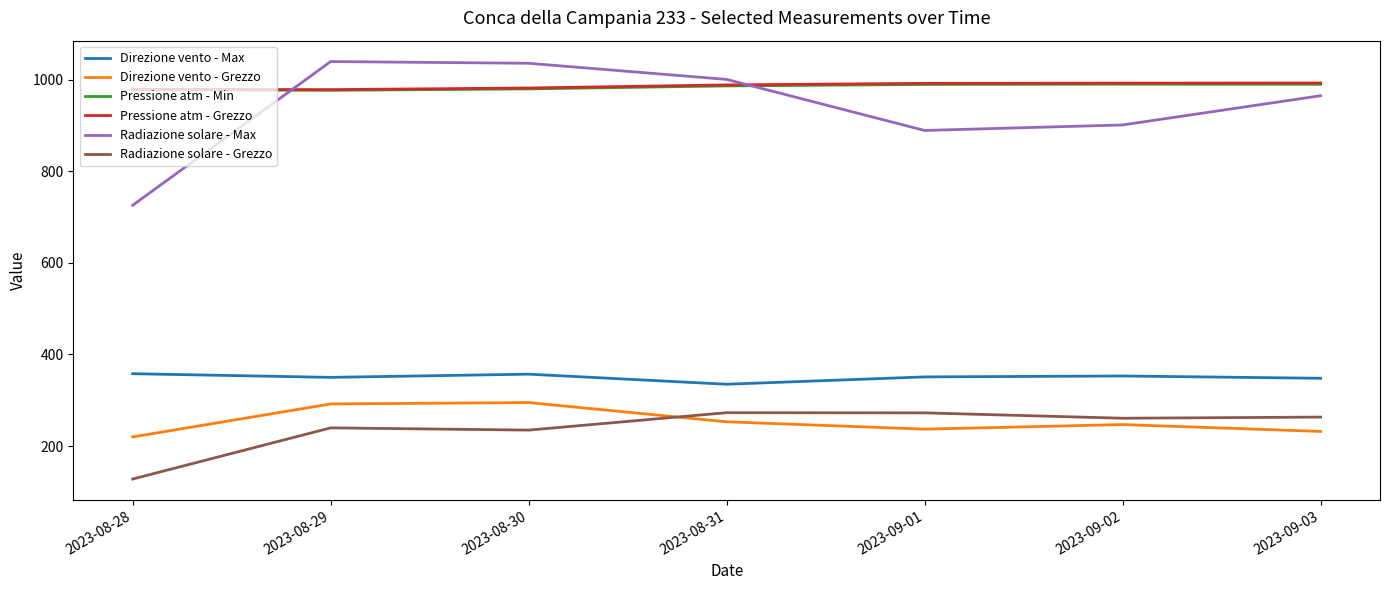

True or false: Pressione atm - Grezzo and Radiazione solare - Grezzo cross at least once.

False